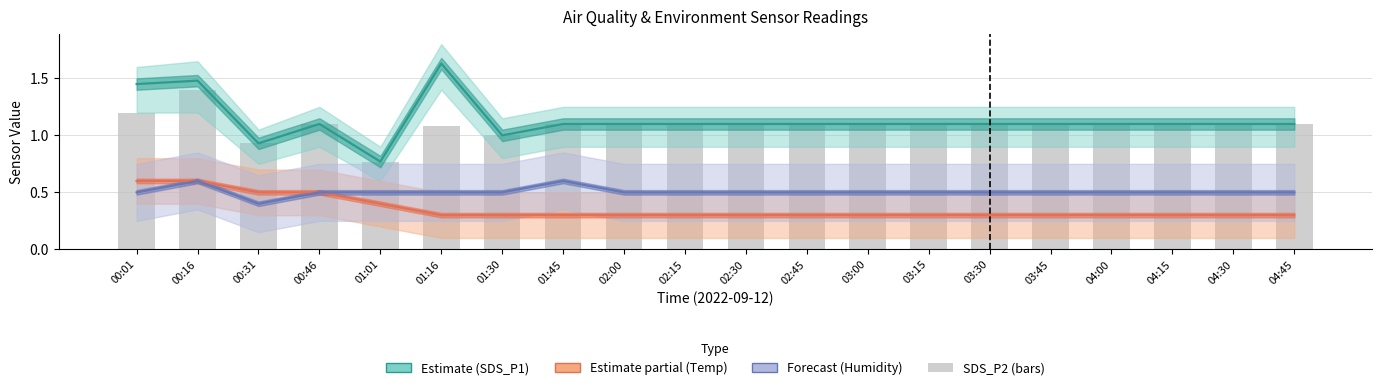

At which label does Temp offset (Estimate partial) reach its minimum?

01:16